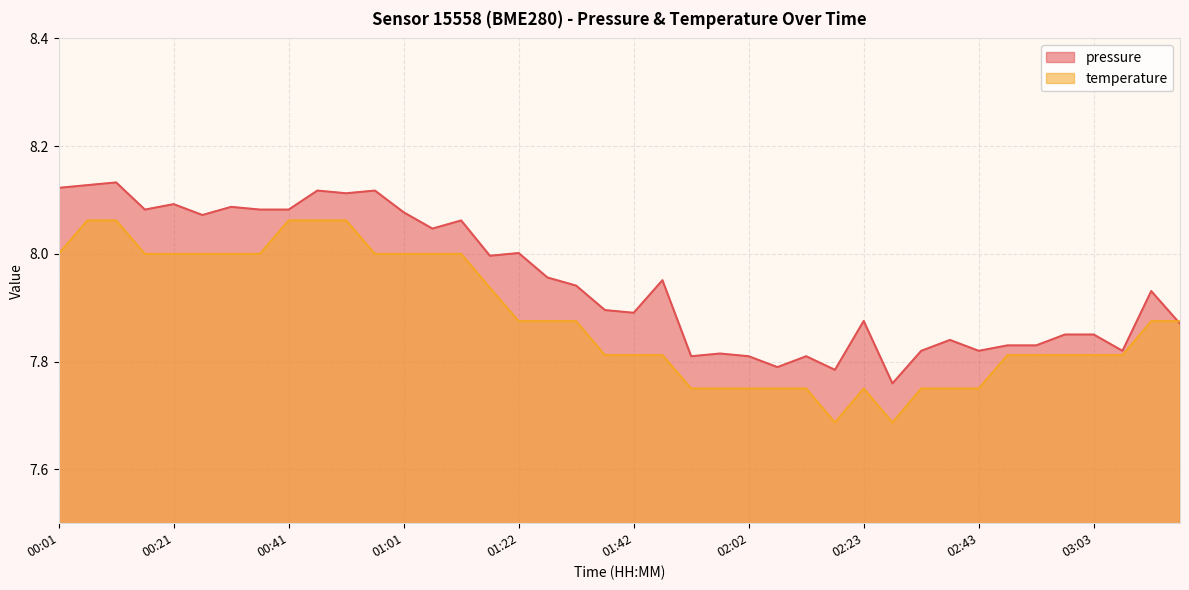

Which has a higher value, 00:36 or 02:48?

00:36